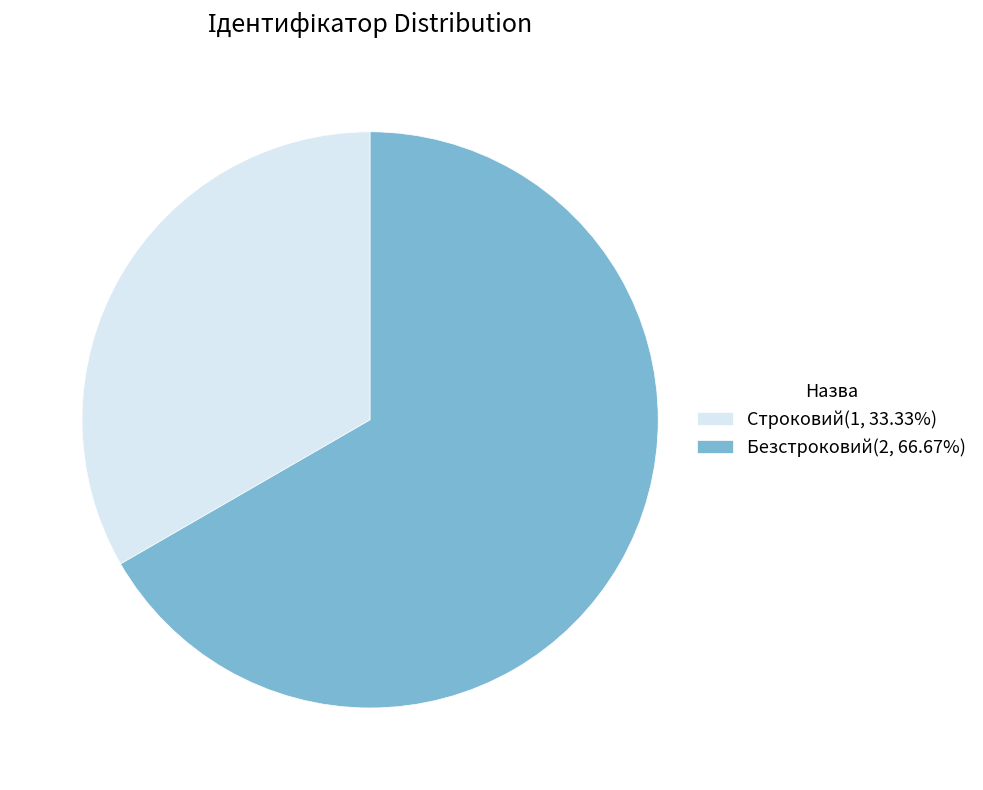

Which category has the biggest portion of the pie?

Безстроковий